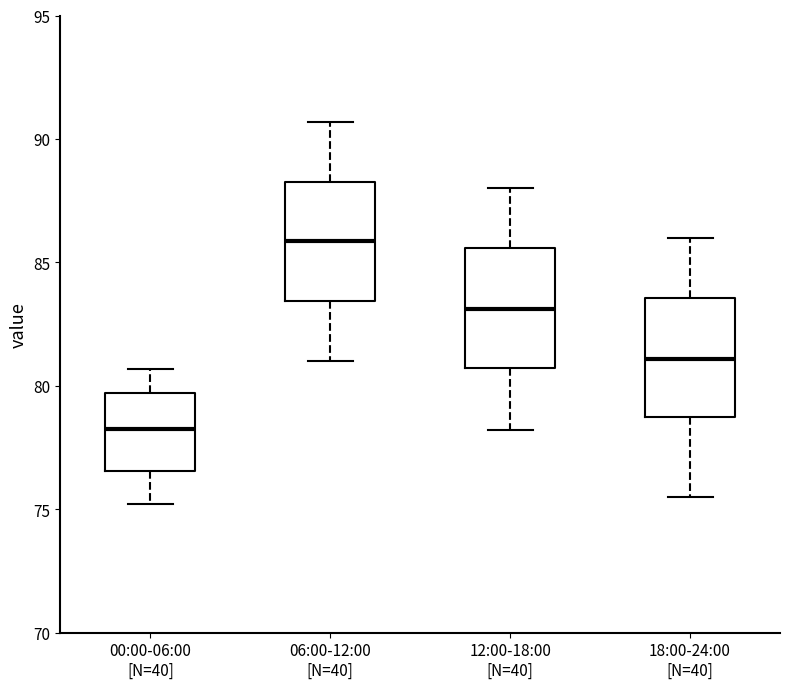

Reading left to right, transcribe this box plot: for each box, give where its median line is, the range the box spans, and where its two whiskers end, as read against the y-axis. The values are not printed on the chart, so give them approximately, as read against the axis.

00:00-06:00 [N=40]: median 78.5, box 76.5 to 79.5, whiskers 75.0 to 80.5
06:00-12:00 [N=40]: median 86.0, box 83.5 to 88.5, whiskers 81.0 to 90.5
12:00-18:00 [N=40]: median 83.0, box 80.5 to 85.5, whiskers 78.0 to 88.0
18:00-24:00 [N=40]: median 81.0, box 78.5 to 83.5, whiskers 75.5 to 86.0